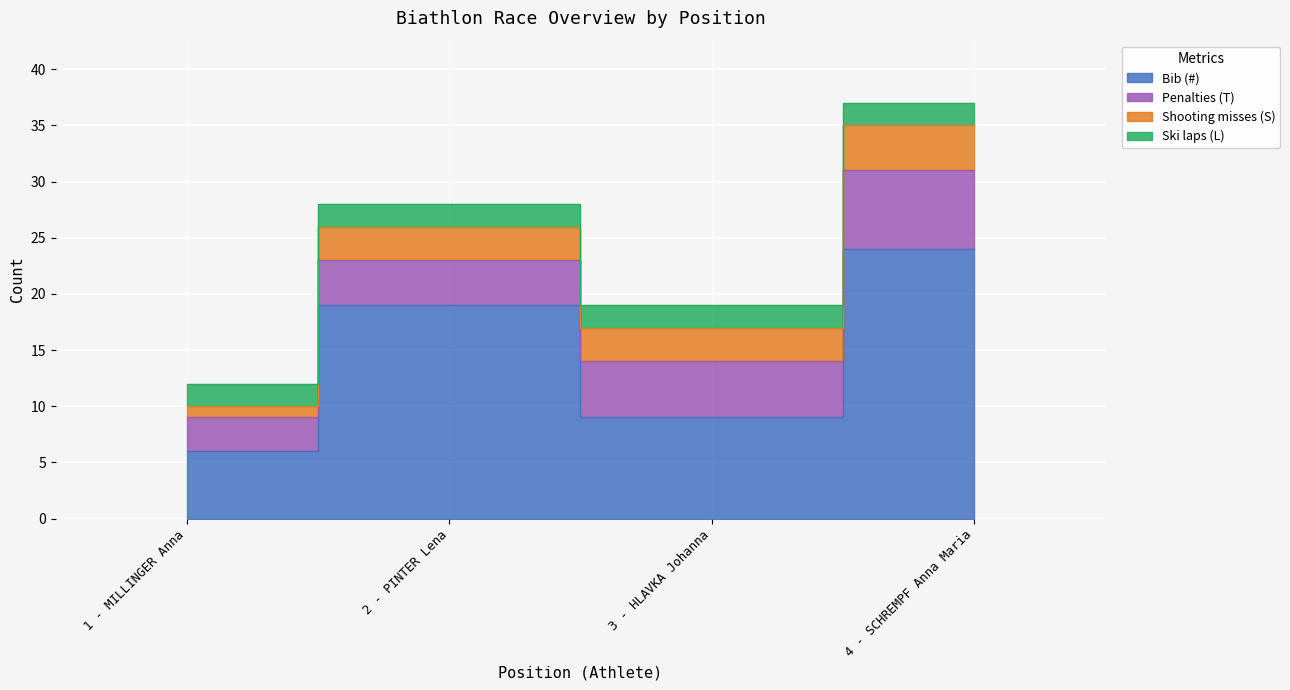

What is the label of the 2nd point from the right?

3 - HLAVKA Johanna